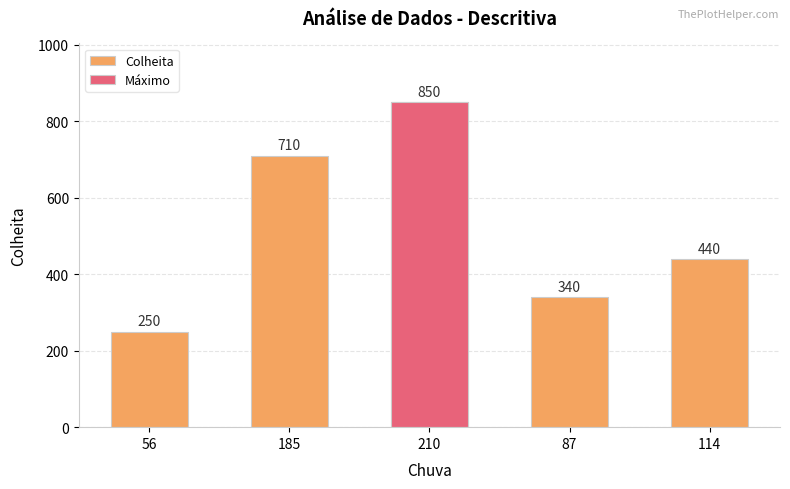

What is the sum of all values?

2590